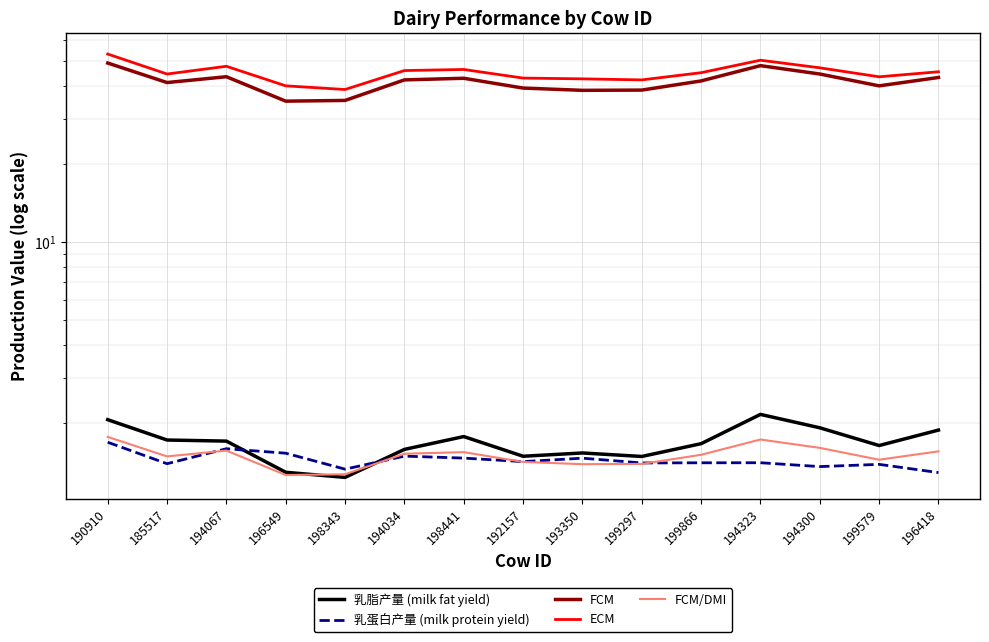

The 乳脂产量 (milk fat yield) series shows 1.5 at 199297. True or false?

True